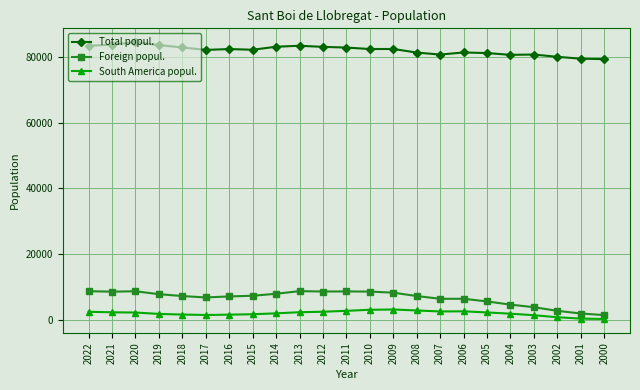

What is the sum of all Foreign popul. values?

151622